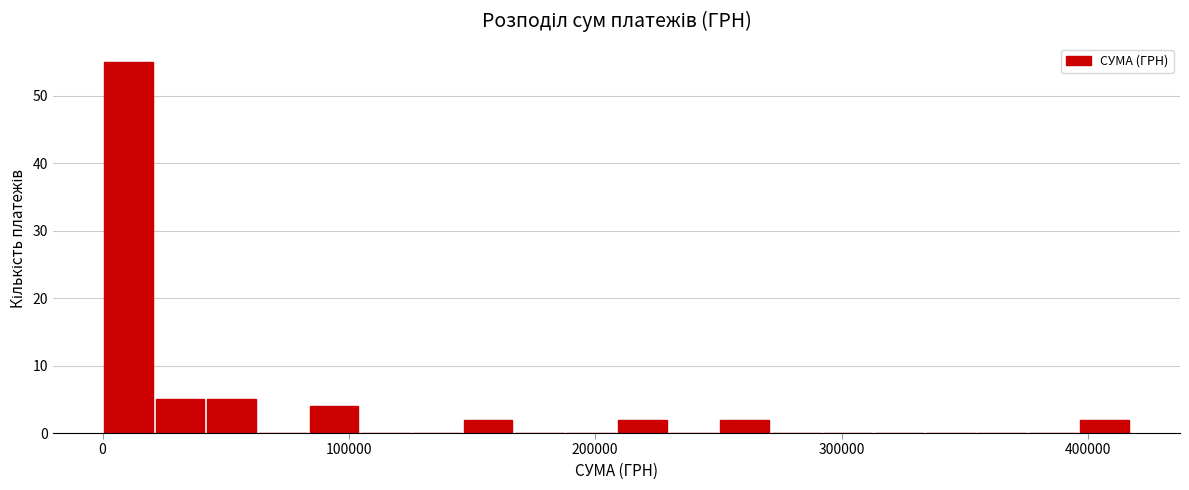

Read against the x-axis, roughly where is the centre of the tallest bar?

10000